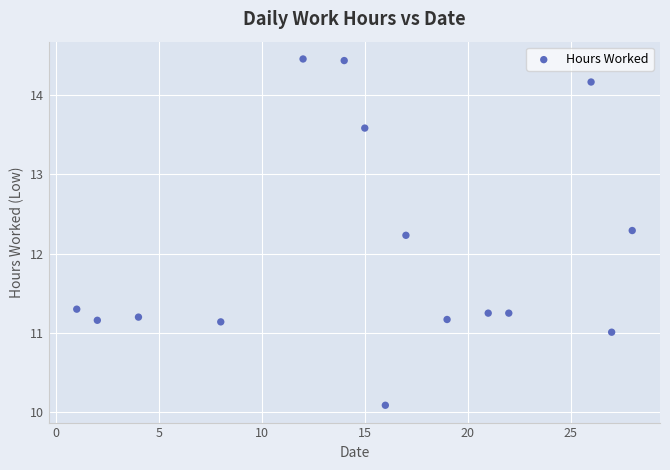

What Y value in the scatter plot is closest to 12?

12.2